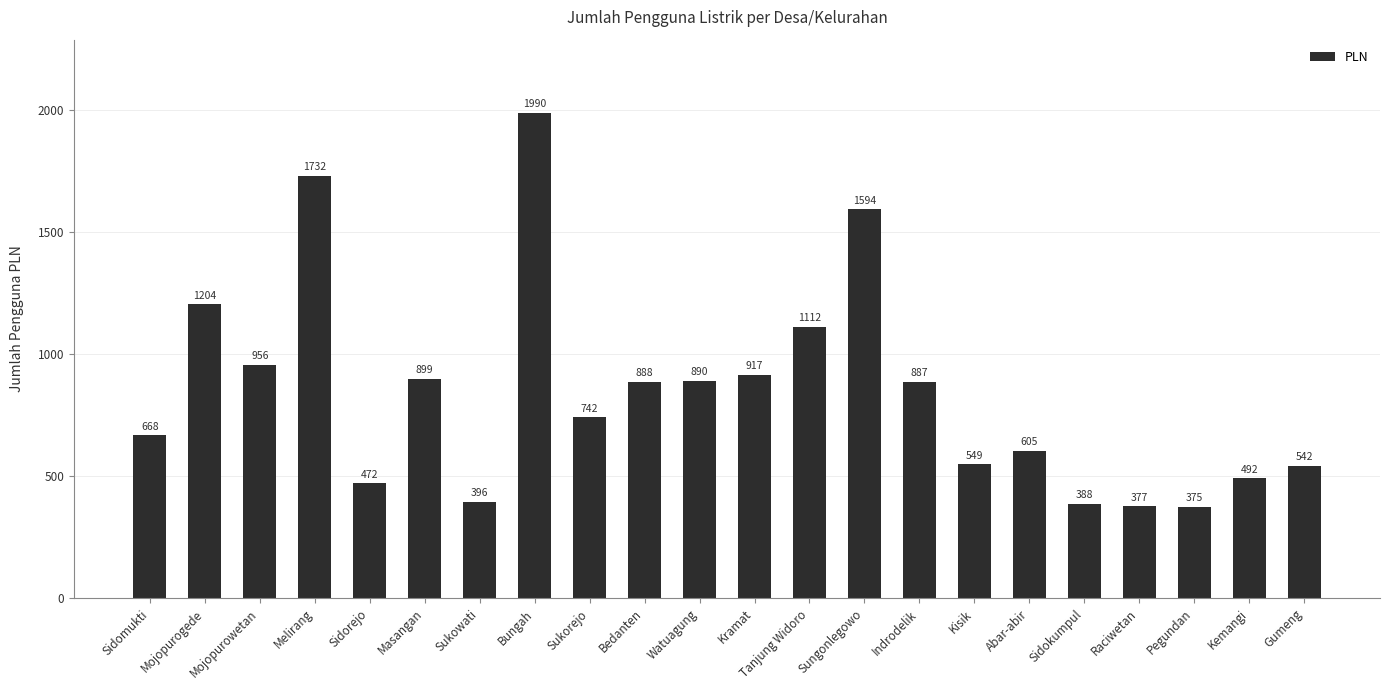

Where does the data first go above 887?

Mojopurogede